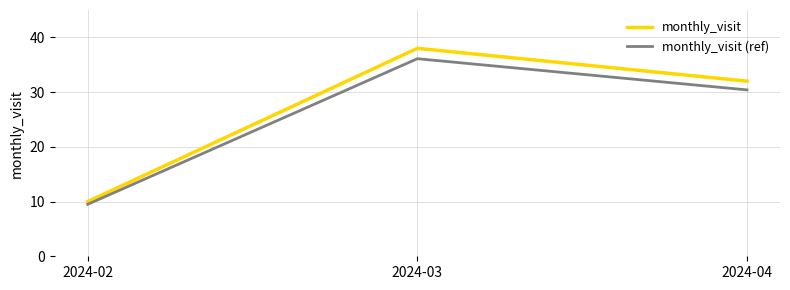

What is the sum of all monthly_visit (ref) values?

76.0